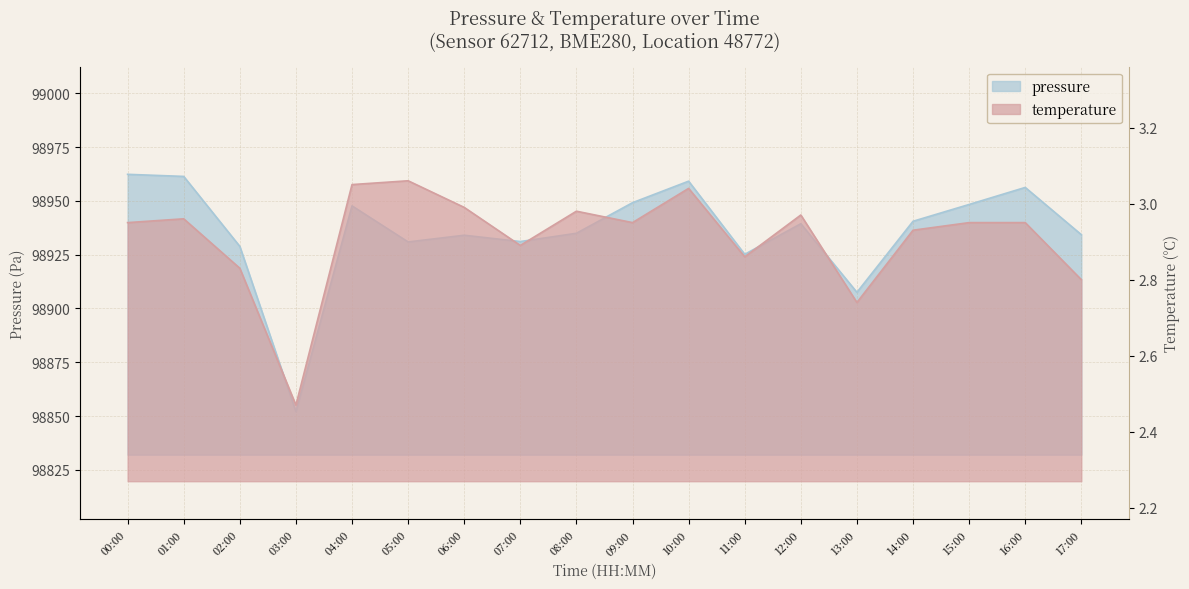

What is the total value across all series at 17:00?

98937.1